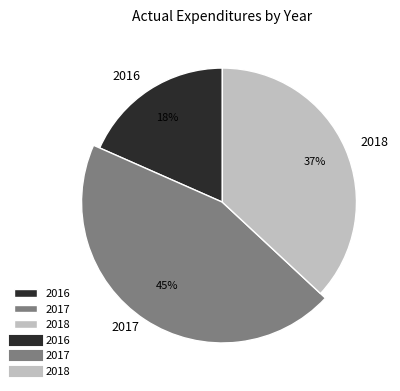

Which has a higher value, 2017 or 2018?

2017